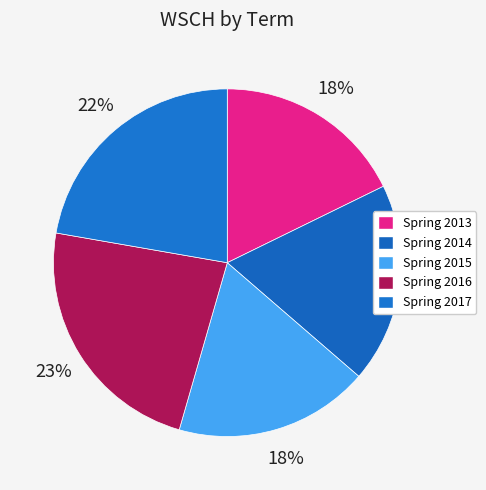

How many segments does this pie chart have?

5